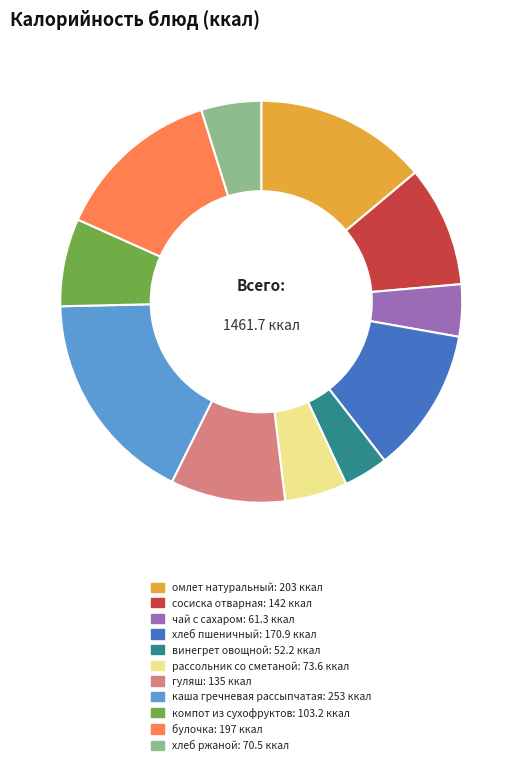

What is the ratio of the value at каша гречневая рассыпчатая to the value at компот из сухофруктов?

2.5